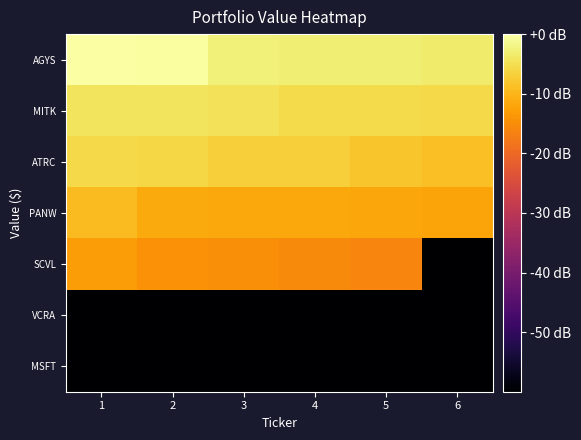

Reading left to right, list all the values displayed in this chart.

AGYS: 1=0.0	2=-0.5	3=-2.7	4=-3.0	5=-3.0	6=-3.4
MITK: 1=-4.4	2=-4.4	3=-4.7	4=-5.4	5=-5.5	6=-5.6
ATRC: 1=-5.9	2=-6.0	3=-6.8	4=-7.0	5=-8.1	6=-8.8
PANW: 1=-9.2	2=-11.4	3=-11.6	4=-11.7	5=-11.7	6=-12.0
SCVL: 1=-12.9	2=-14.4	3=-14.9	4=-15.4	5=-16.1	6=-60.0
VCRA: 1=-60.0	2=-60.0	3=-60.0	4=-60.0	5=-60.0	6=-60.0
MSFT: 1=-60.0	2=-60.0	3=-60.0	4=-60.0	5=-60.0	6=-60.0